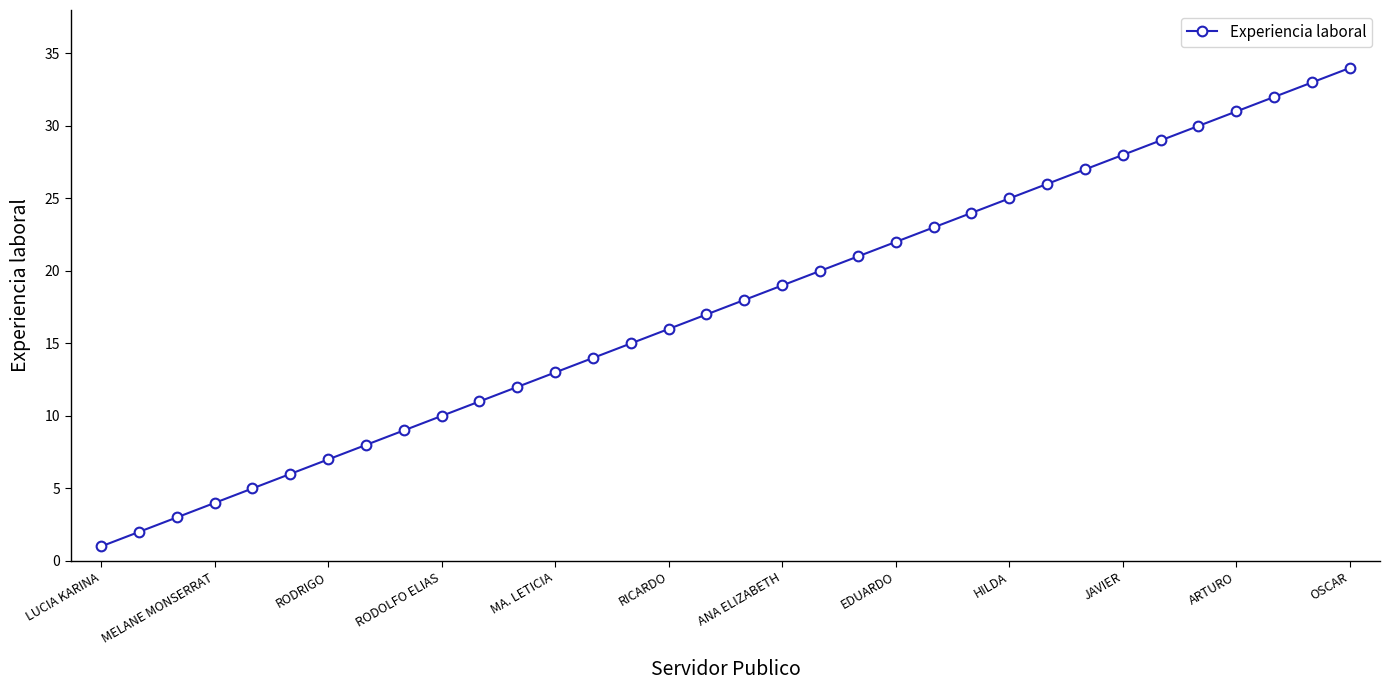

What is the sum of all values?

595